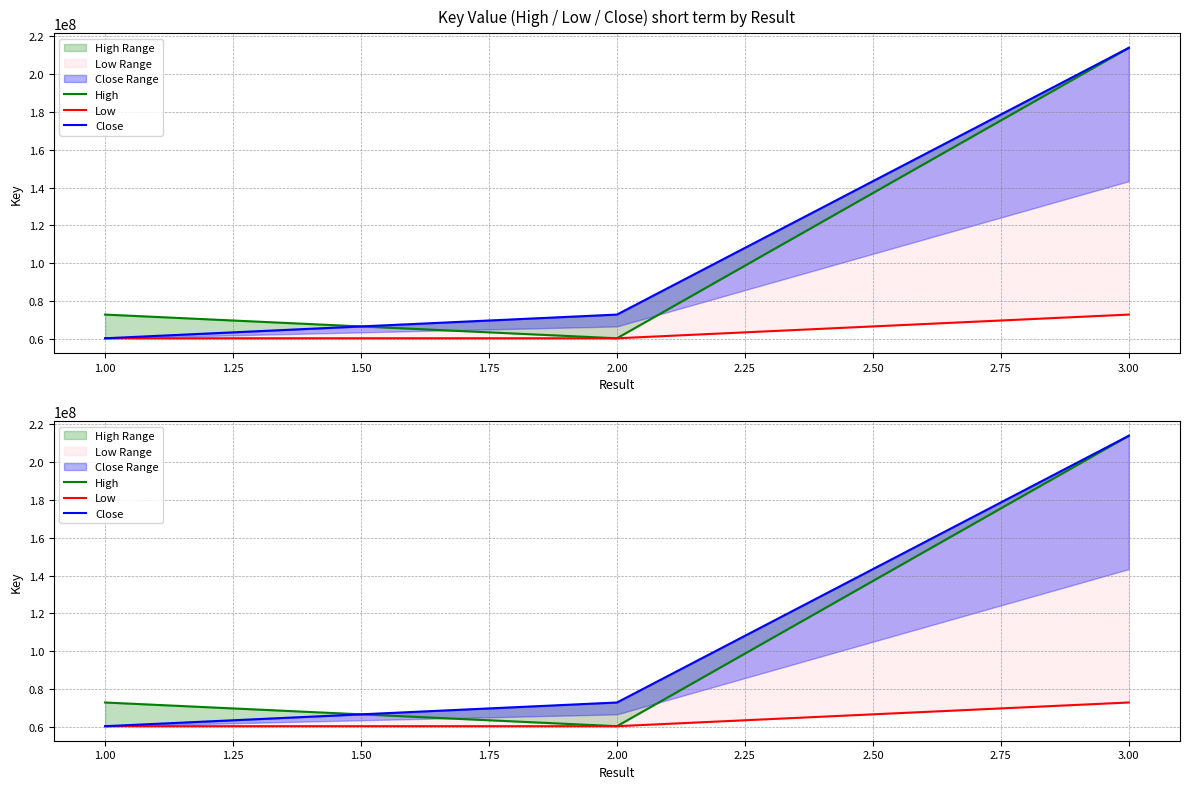

How many lines are shown in the chart?

3